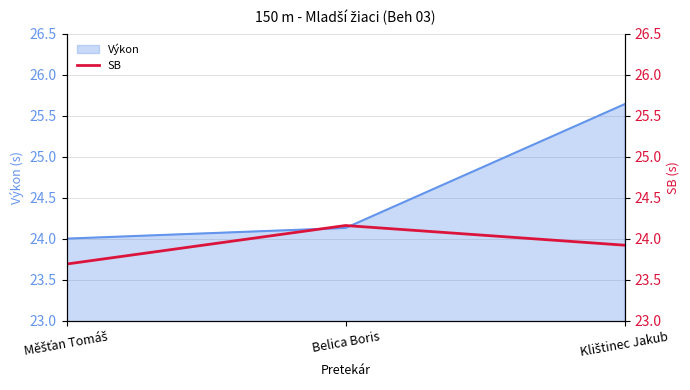

Between Měšťan Tomáš and Klištinec Jakub, which is larger?

Klištinec Jakub